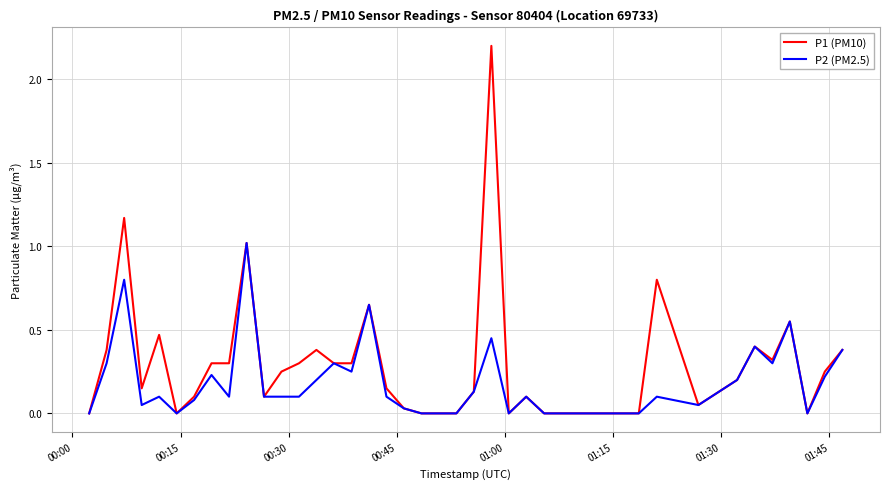

How many lines are shown in the chart?

2